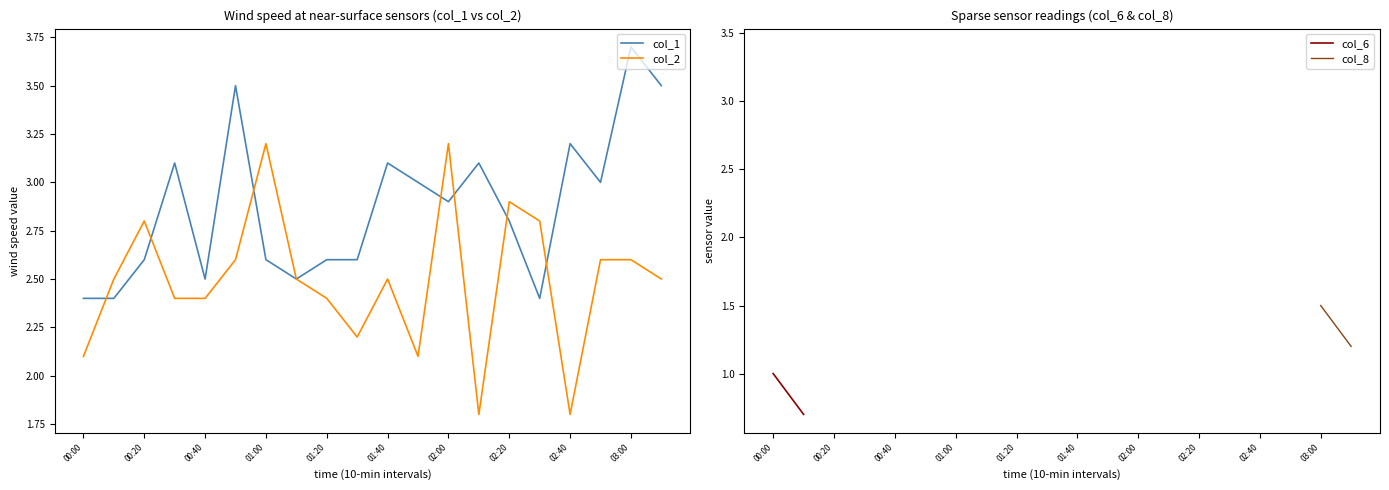

True or false: col_1 and col_8 intersect in this chart.

False